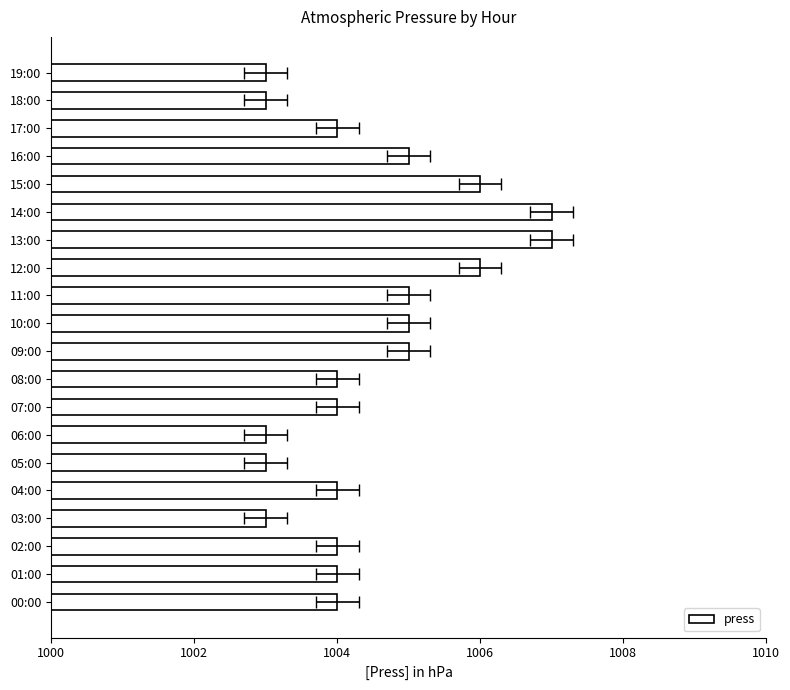

What is the average value?

1004